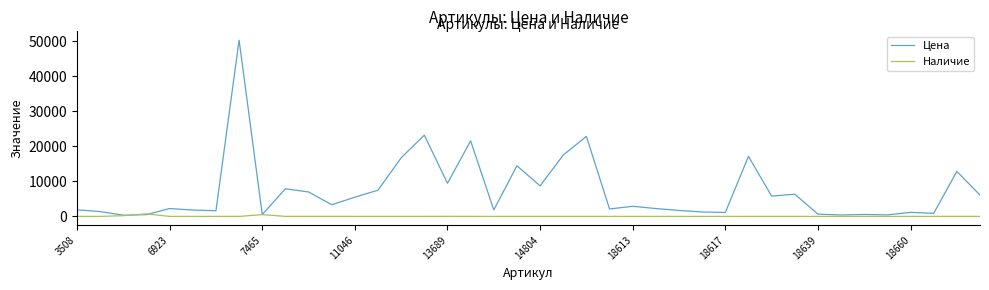

List the series in order of their overall mean, highest first.

Цена, Наличие